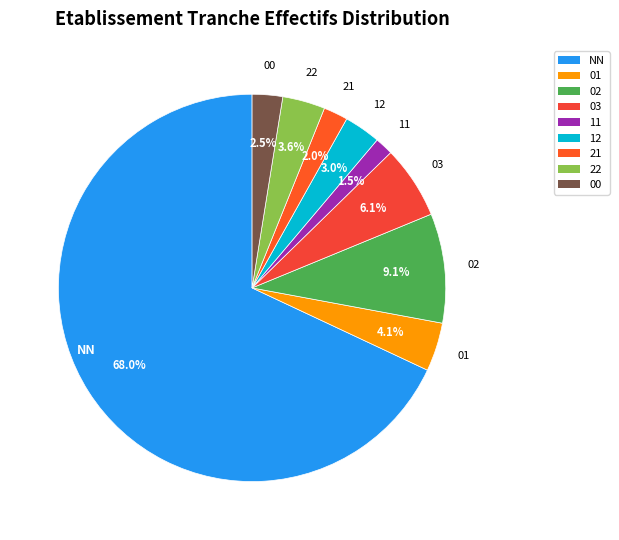

How many segments does this pie chart have?

9